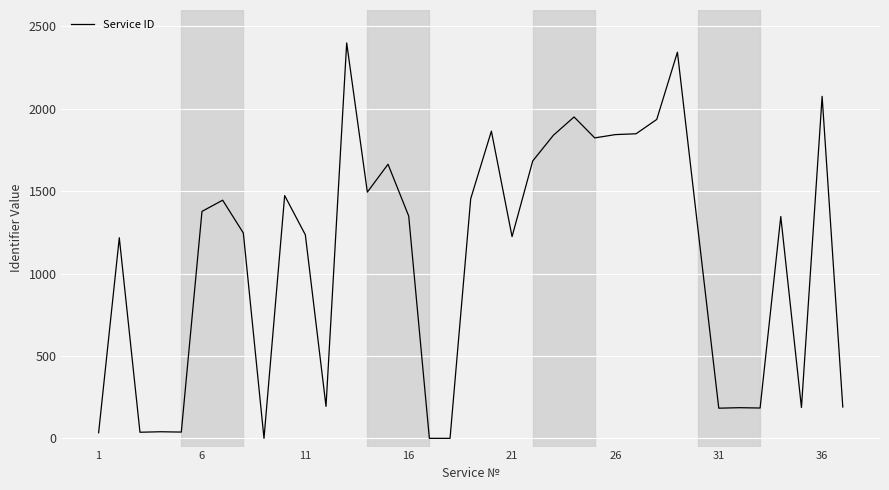

What is the maximum value shown in the chart?

2399